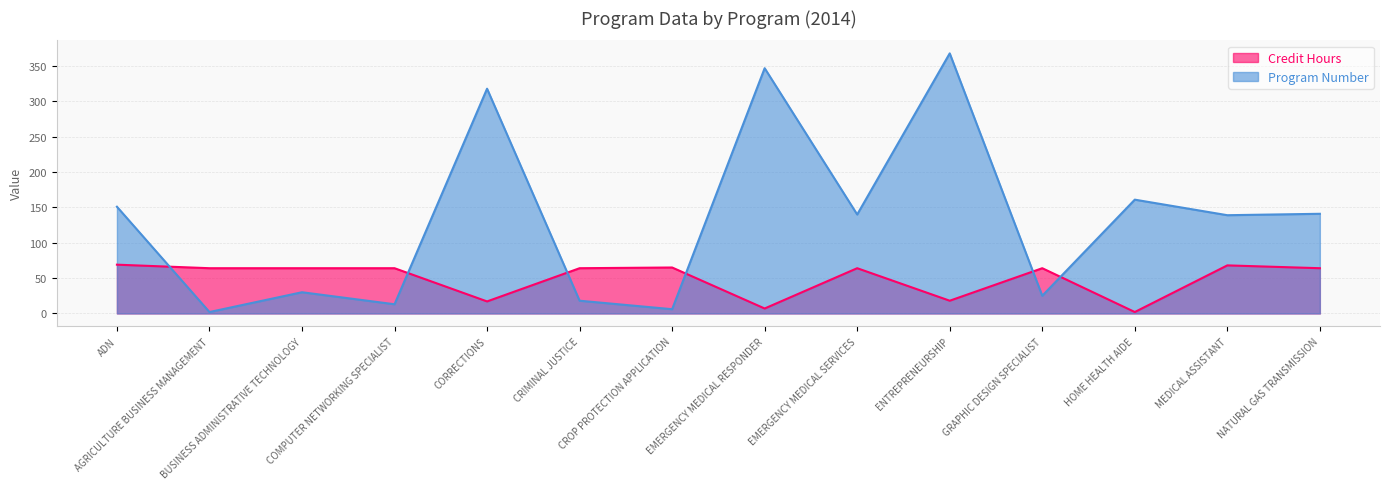

The Program Number series shows 44 at HOME HEALTH AIDE. True or false?

False